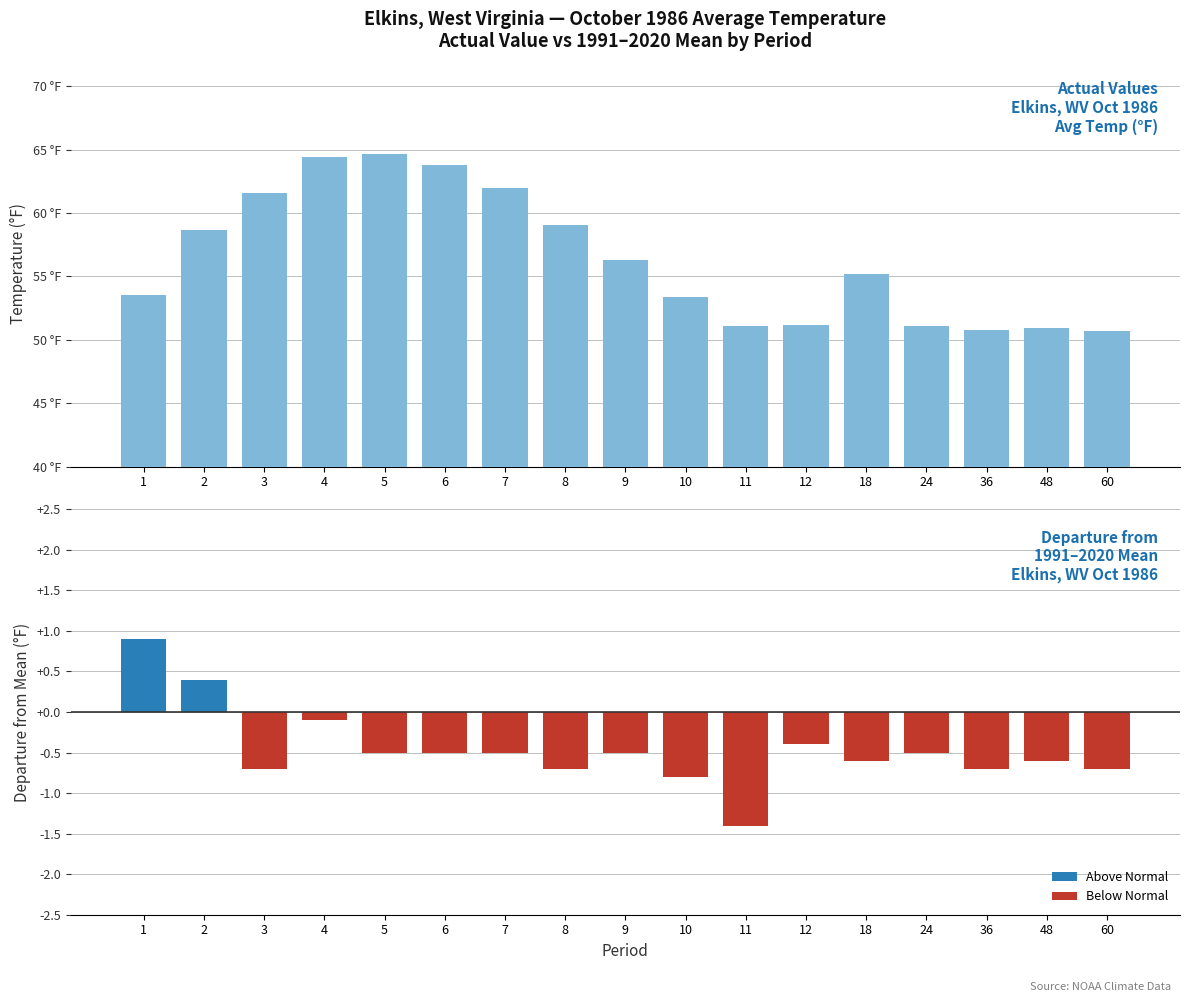

At which category is the sum across all series the highest?

4